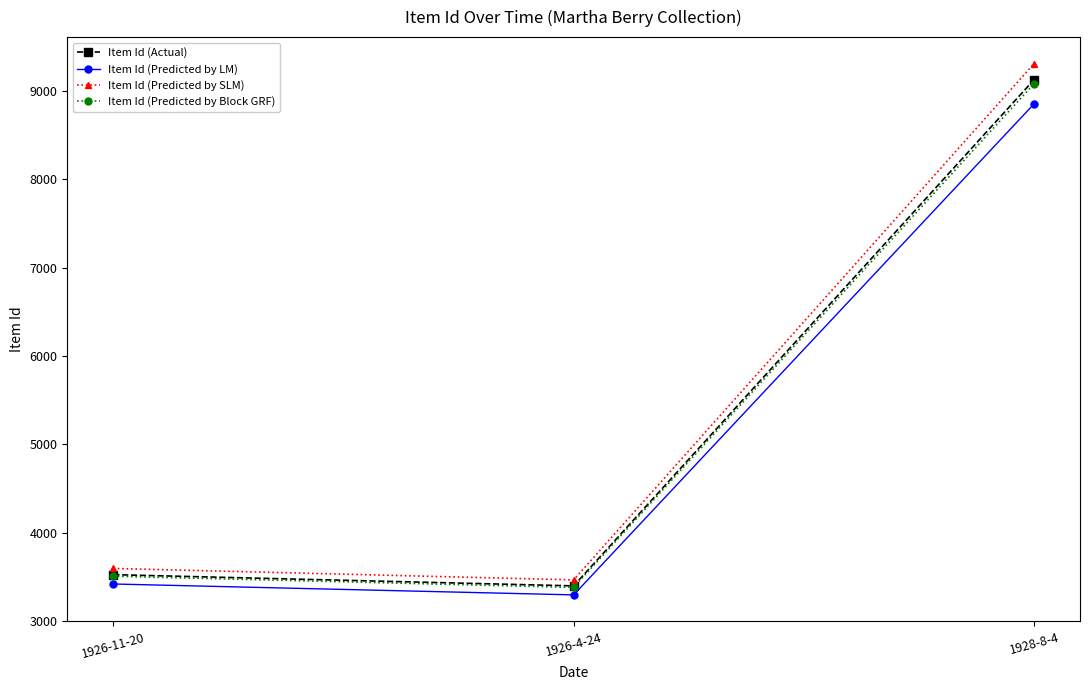

How many data points in Item Id (Predicted by LM) are above 3417?

2